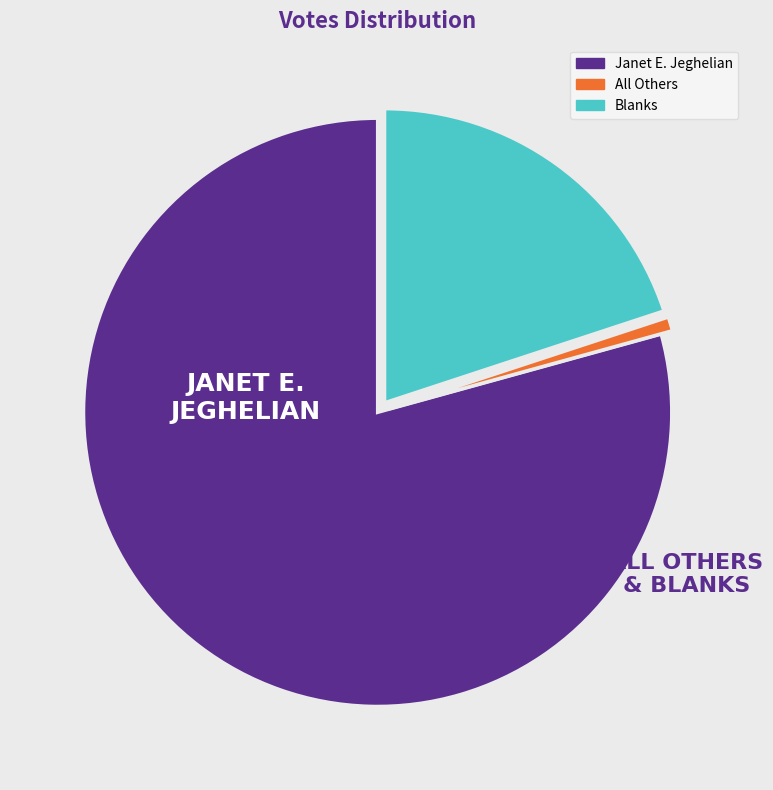

Does any single category account for the majority?

Yes